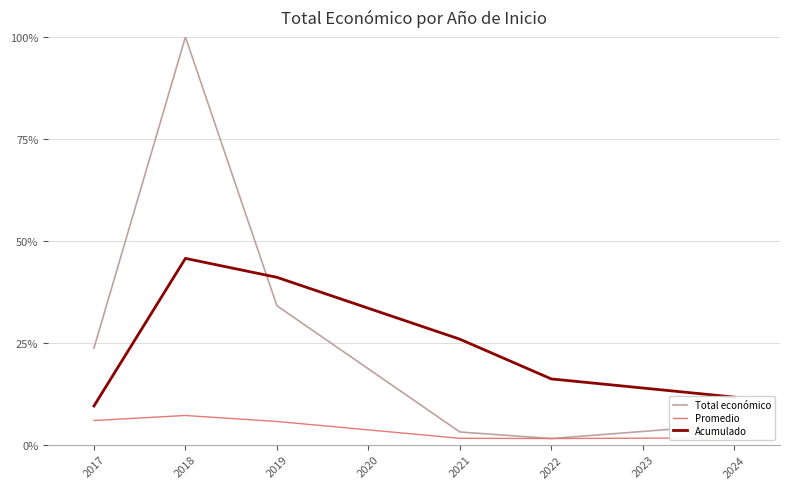

What are all the series names shown in the legend?

Total económico, Promedio, Acumulado